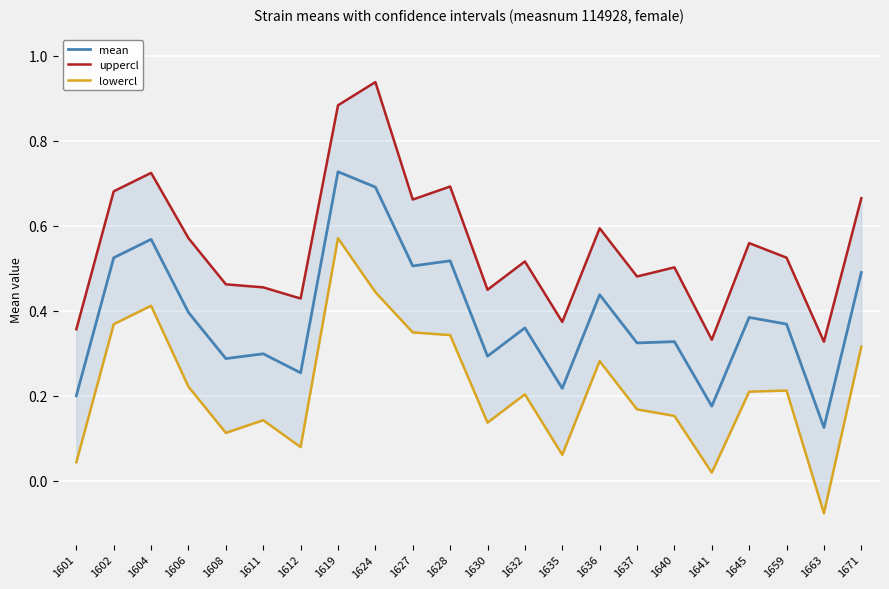

Reading left to right, transcribe all the data shown in this chart.

mean: 0.2	0.5	0.6	0.4	0.3	0.3	0.3	0.7	0.7	0.5	0.5	0.3	0.4	0.2	0.4	0.3	0.3	0.2	0.4	0.4	0.1	0.5
uppercl: 0.4	0.7	0.7	0.6	0.5	0.5	0.4	0.9	0.9	0.7	0.7	0.4	0.5	0.4	0.6	0.5	0.5	0.3	0.6	0.5	0.3	0.7
lowercl: 0.0	0.4	0.4	0.2	0.1	0.1	0.1	0.6	0.4	0.3	0.3	0.1	0.2	0.1	0.3	0.2	0.2	0.0	0.2	0.2	-0.1	0.3